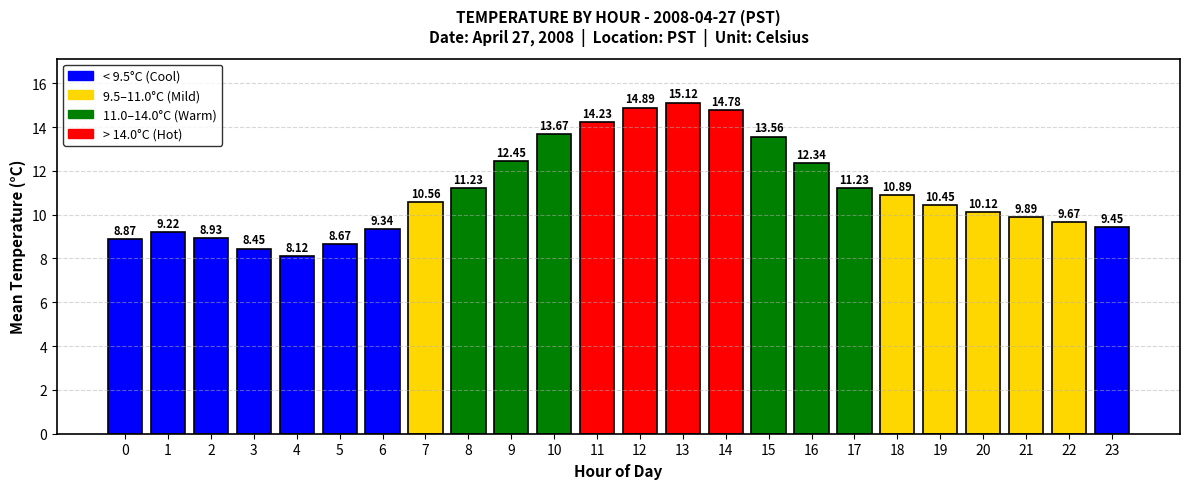

What is the average value?

11.1